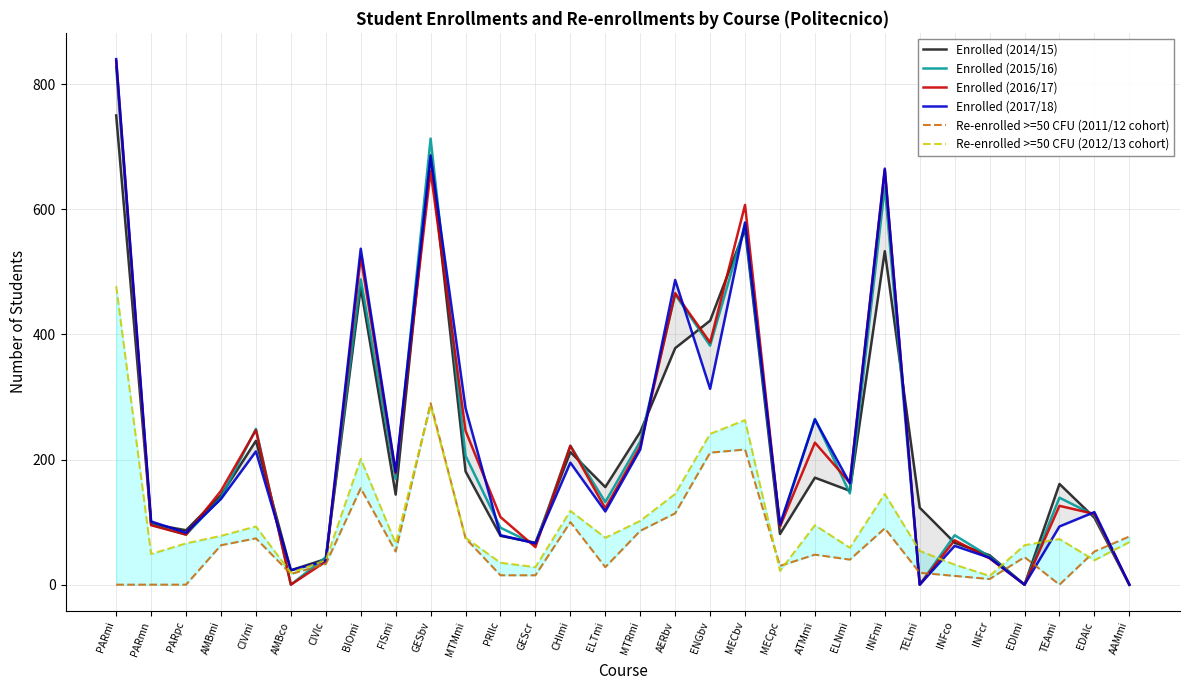

Which has a higher value, PRIlc or ELNmi?

ELNmi